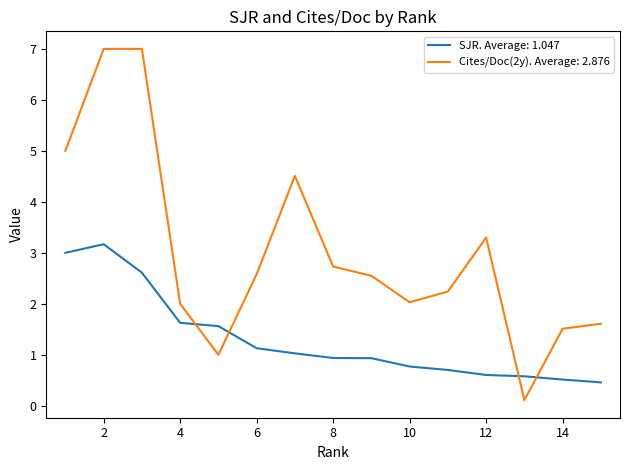

What is the difference between the second highest and minimum values in the SJR. Average: 1.047 series?

2.5